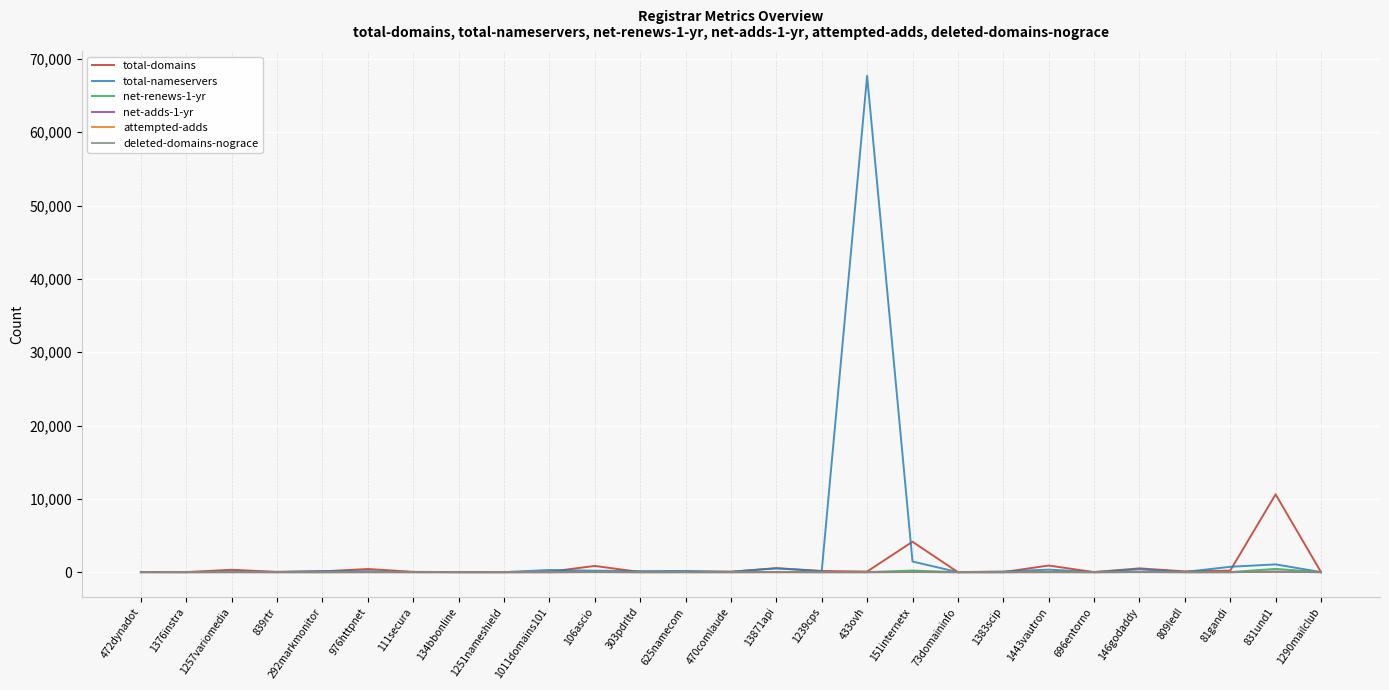

Where is total-nameservers nearest to the value 33848?

151internetx